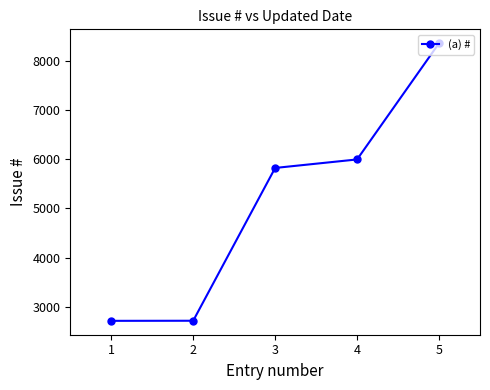

What is the approximate value at 3, to the nearest 100?

5800